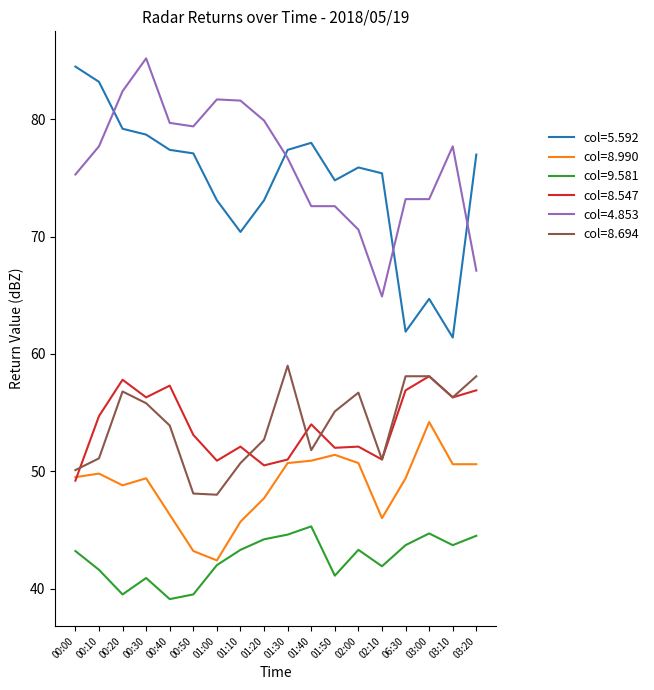

What are all the series names shown in the legend?

col=5.592, col=8.990, col=9.581, col=8.547, col=4.853, col=8.694